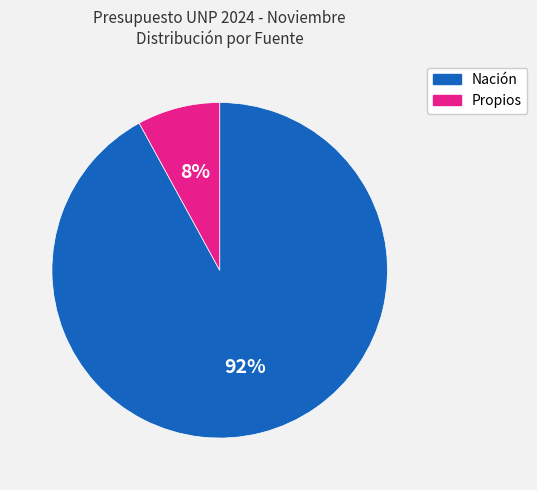

To the nearest percent, what is the difference between the largest and smallest slice percentages?

84%